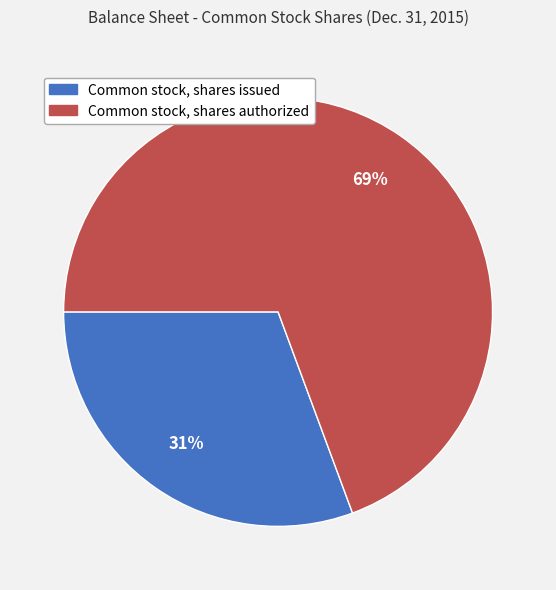

What is the ratio of the value at Common stock, shares issued to the value at Common stock, shares authorized?

0.4